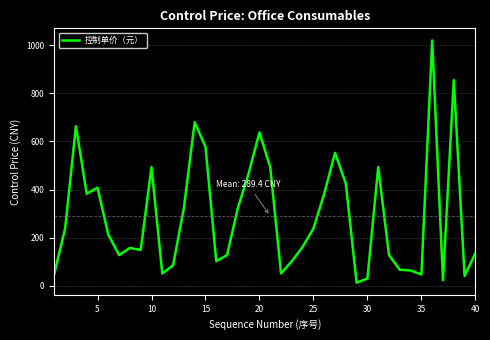

What is the maximum value shown in the chart?

1020.0